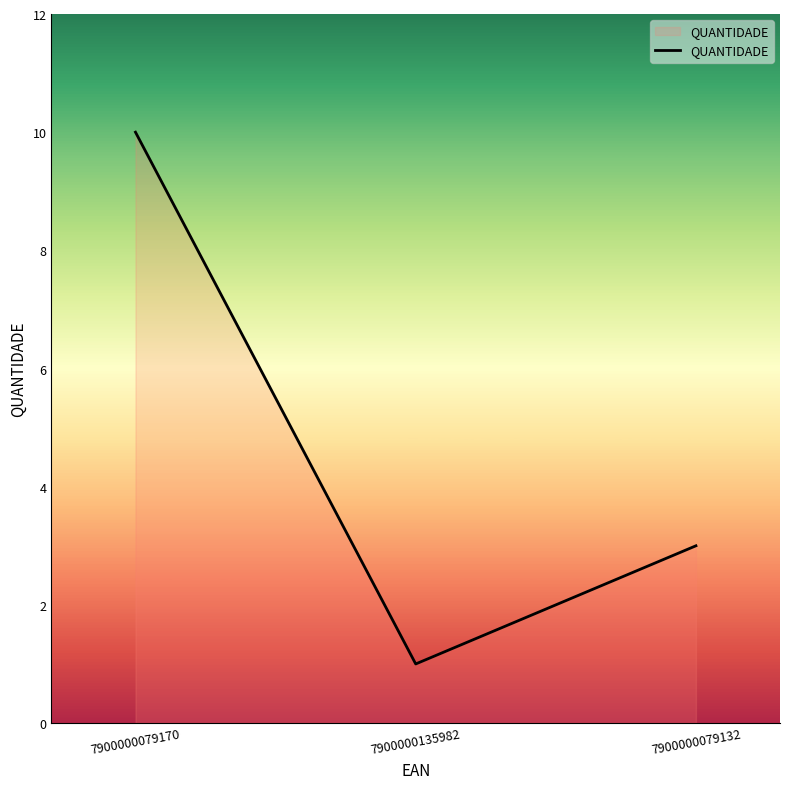

What position from the left is 7900000135982?

2